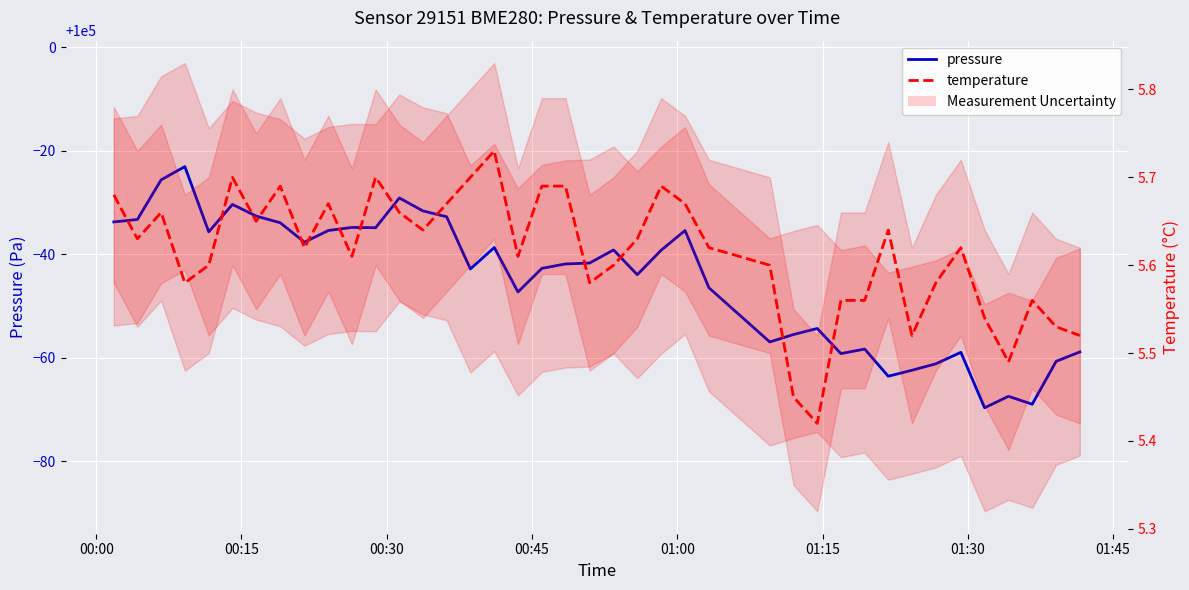

How many lines are shown in the chart?

2